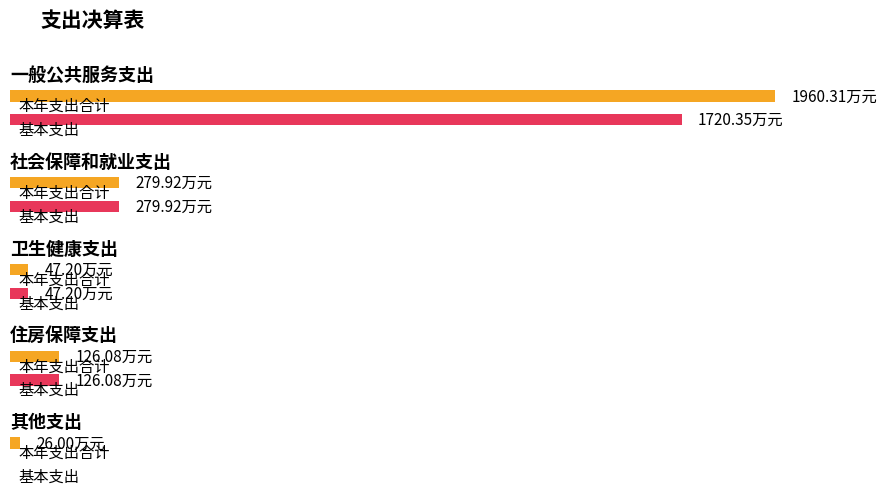

At how many categories does at least one series exceed 1264?

1